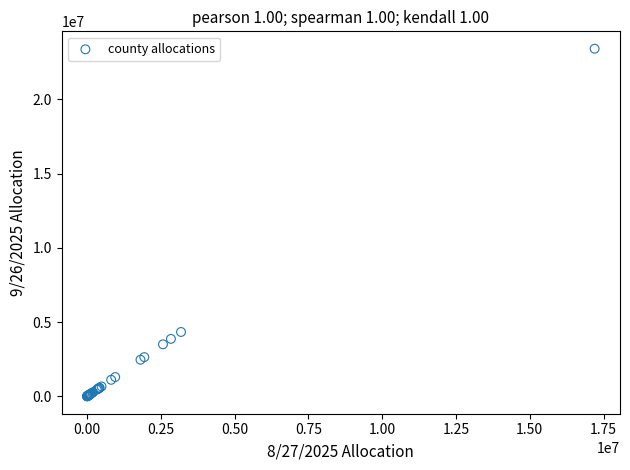

What Y value in the scatter plot is closest to 11703216?

4333752.9